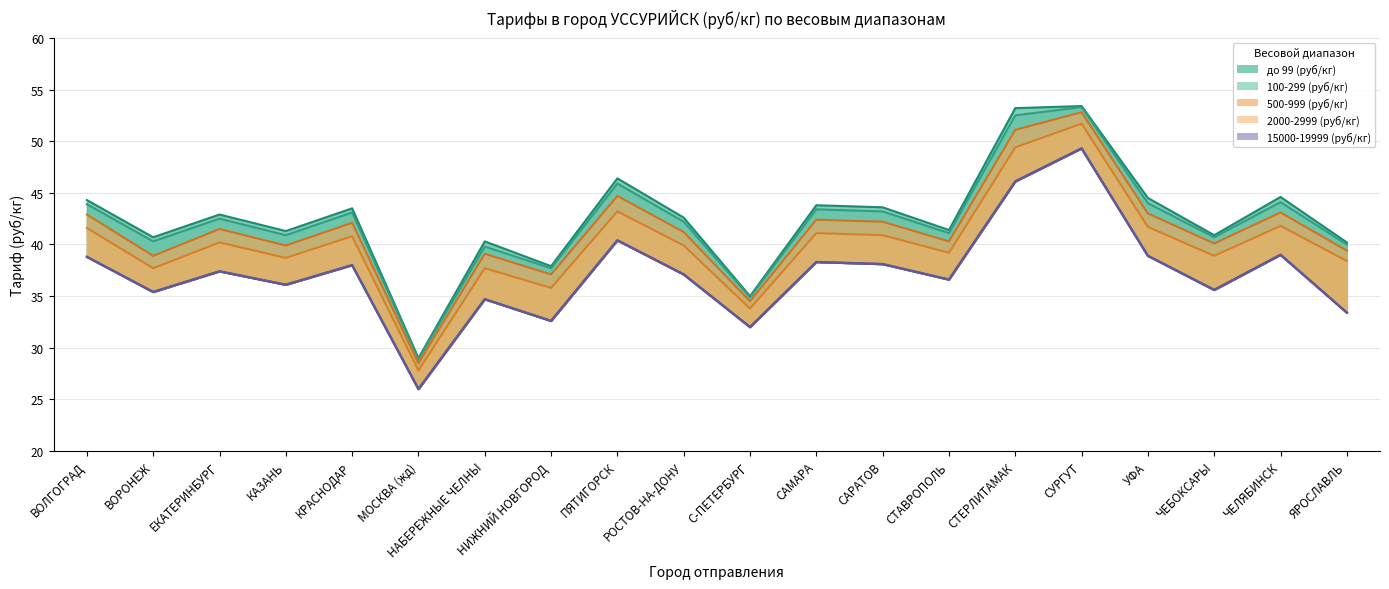

What is the average value of the 15000-19999 (руб/кг) series?

37.2